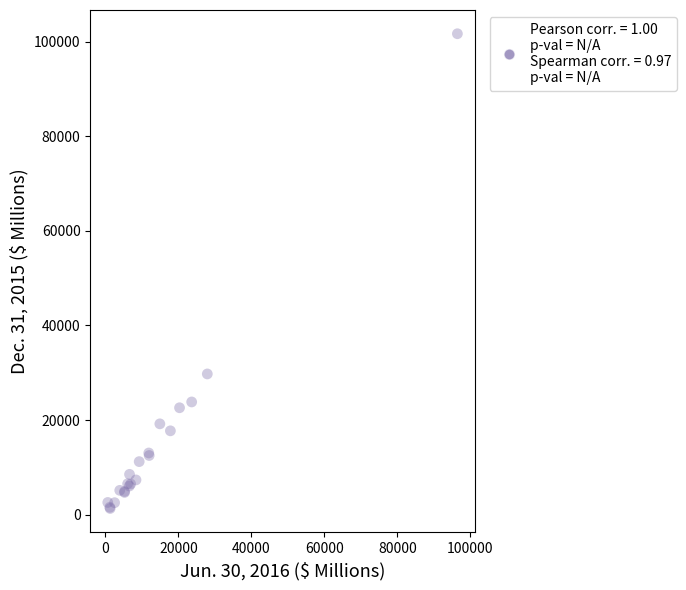

What Y value in the scatter plot is closest to 51493?

29751